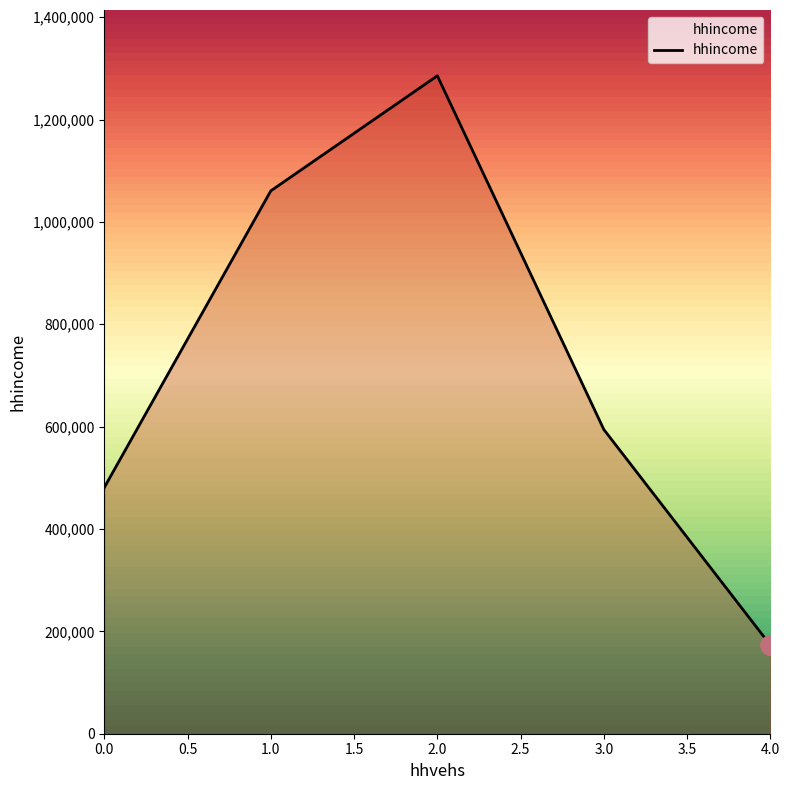

Rank the categories by value from highest to lowest.

2.0, 1.0, 3.0, 0.0, 4.0